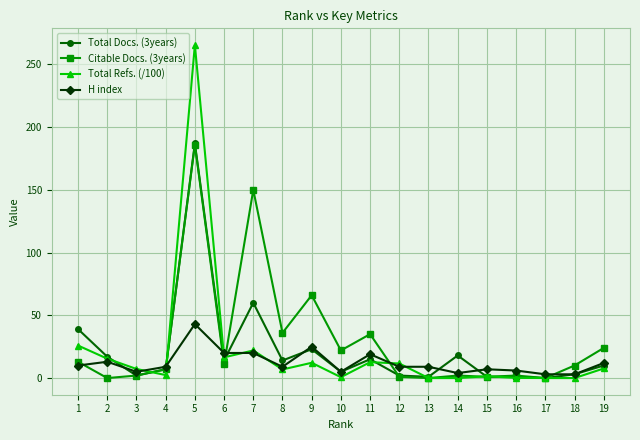

What is the difference between the maximum and minimum values in the Total Docs. (3years) series?

187.0